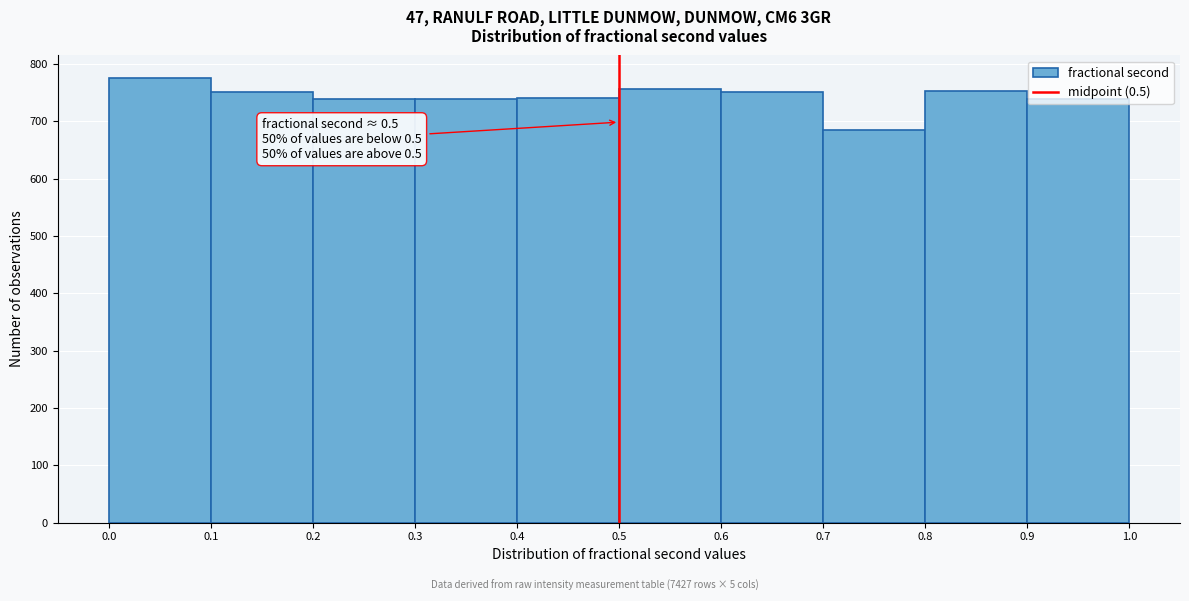

Over which range of the x-axis is the bar tallest?

0.0 to 0.1